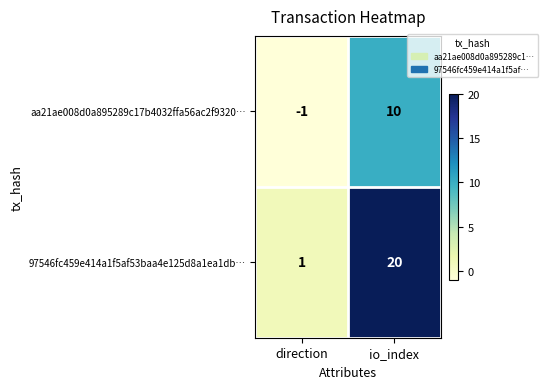

What is the sum of all aa21ae008d0a895289c17b4032ffa56ac2f9320… values?

9